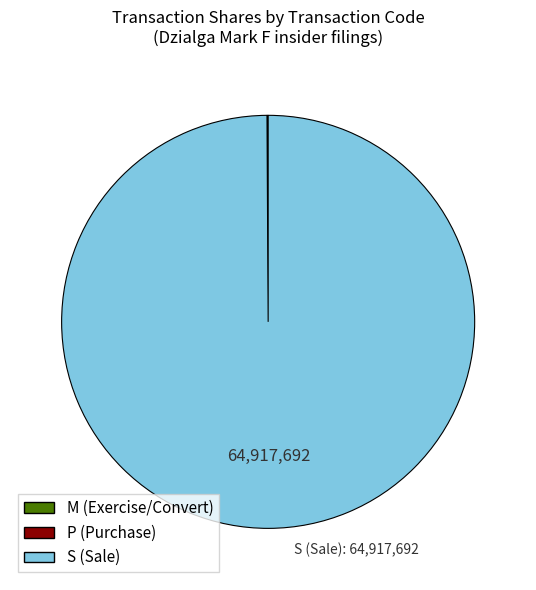

Does any single category account for the majority?

Yes